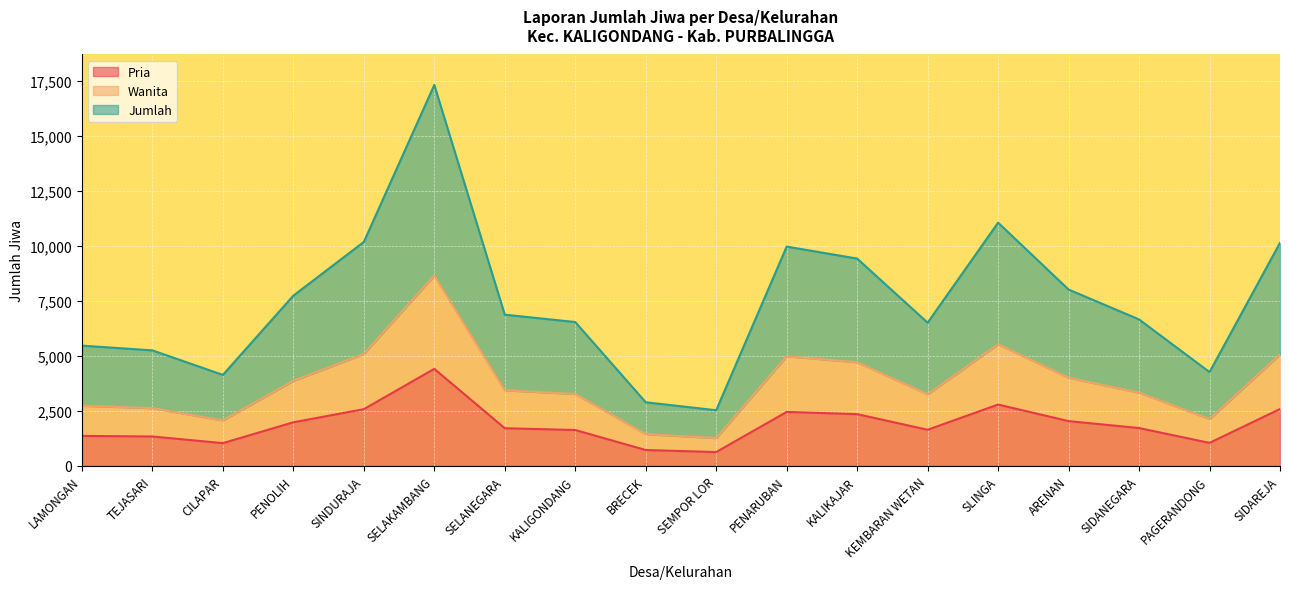

True or false: Pria has a value of 1712 at SELANEGARA.

True